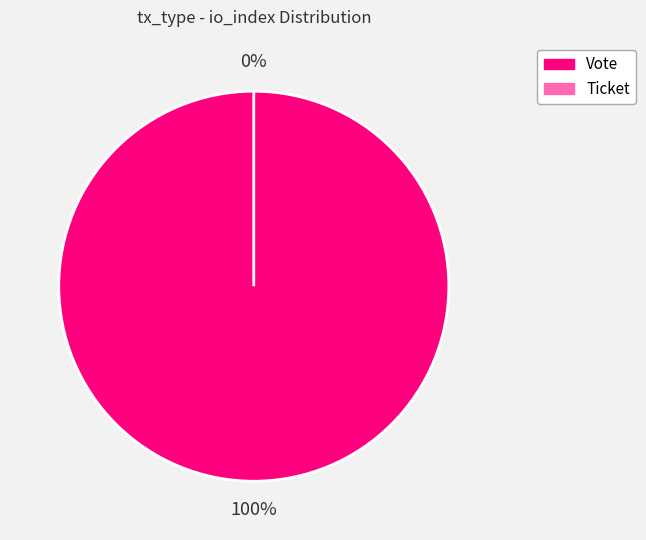

Between Vote (io_index=1) and Ticket (io_index=0), which is larger?

Vote (io_index=1)